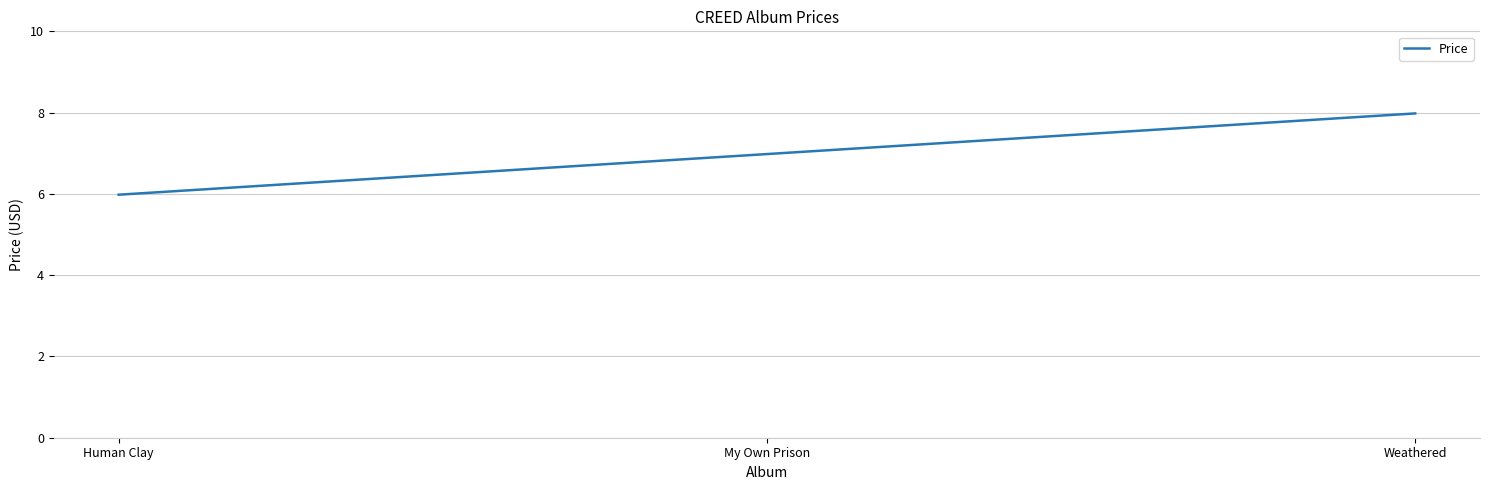

What position from the left is Human Clay?

1